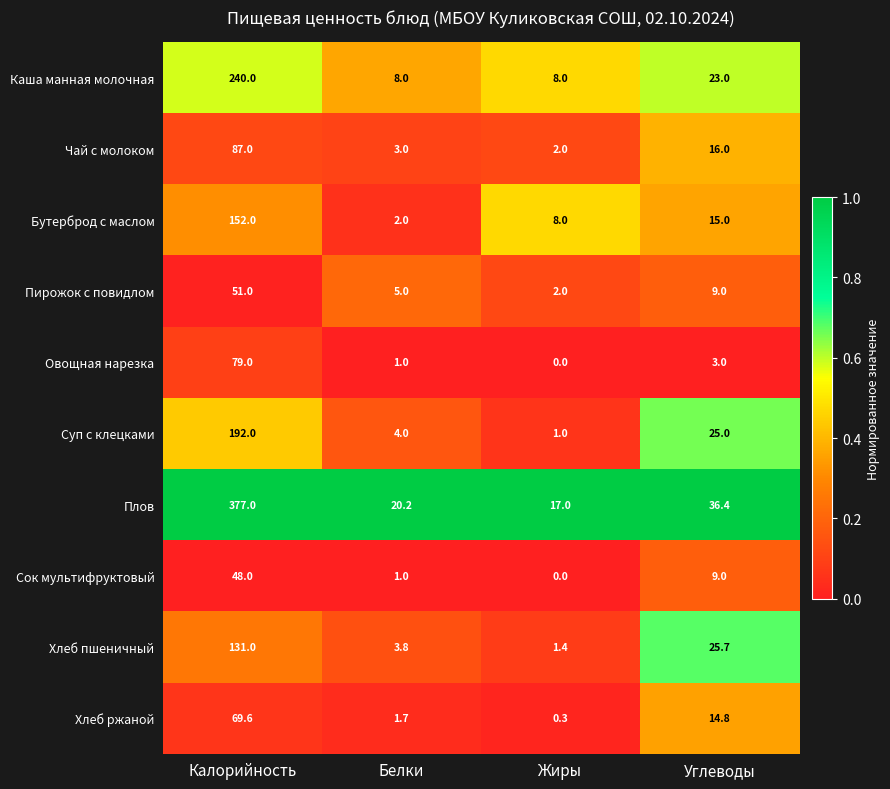

What is the total value across all series at Белки?

49.7